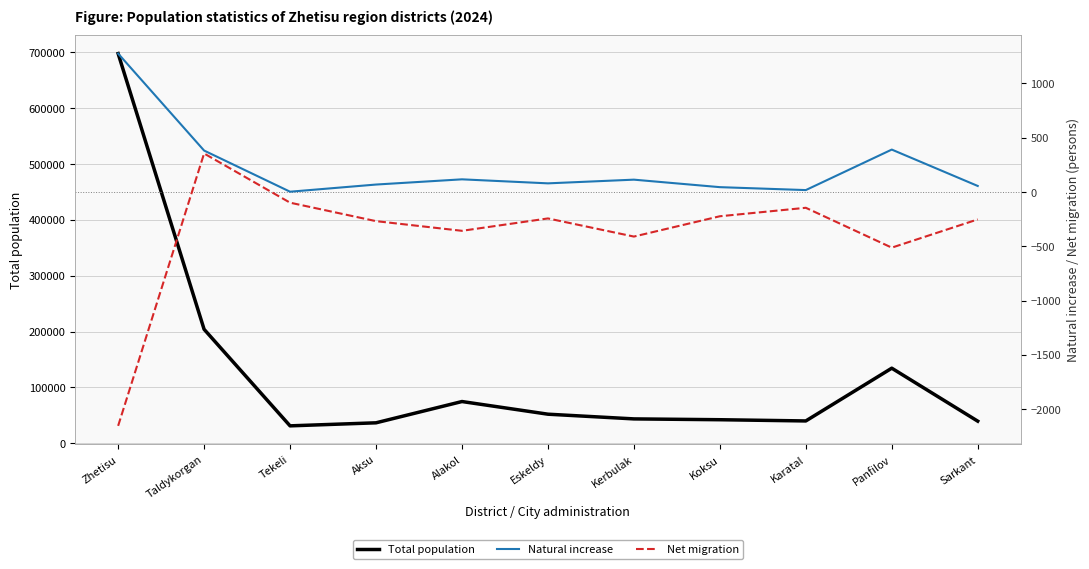

Where is the first local minimum for Net migration?

Alakol